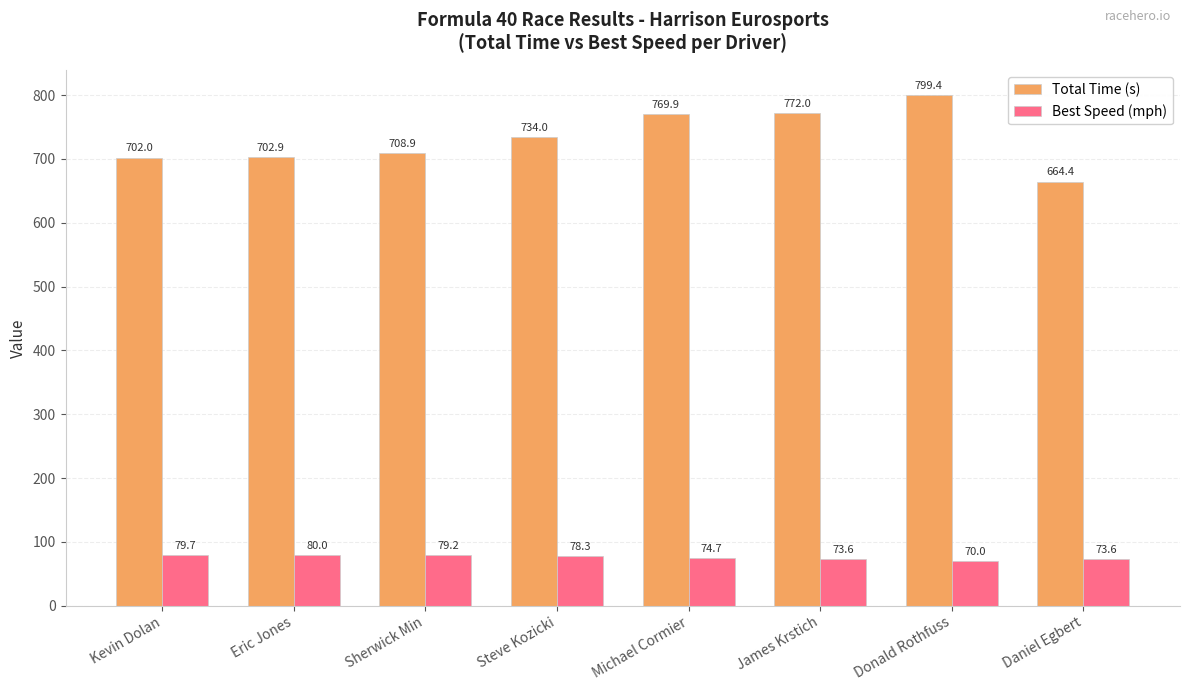

What is the difference between the second highest and second lowest values in the Total Time (s) series?

69.9